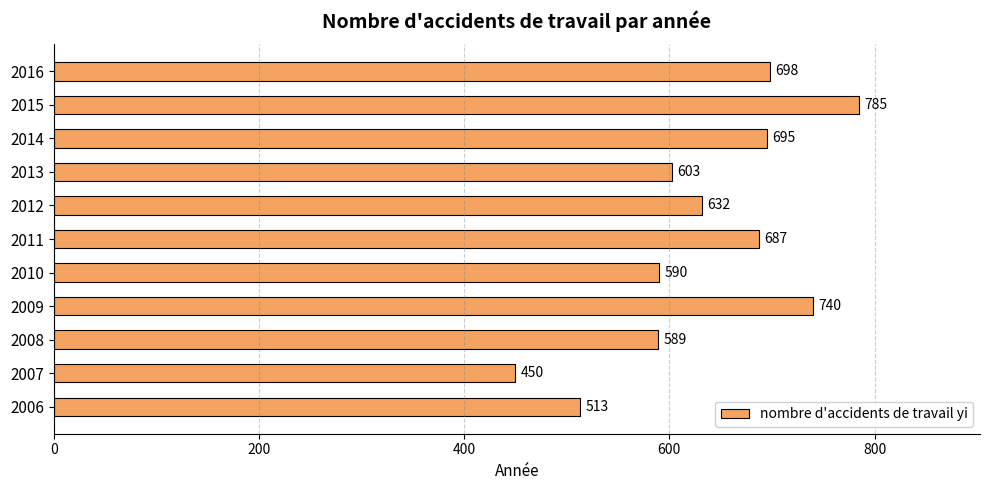

True or false: the data shows 161 at 2016.

False